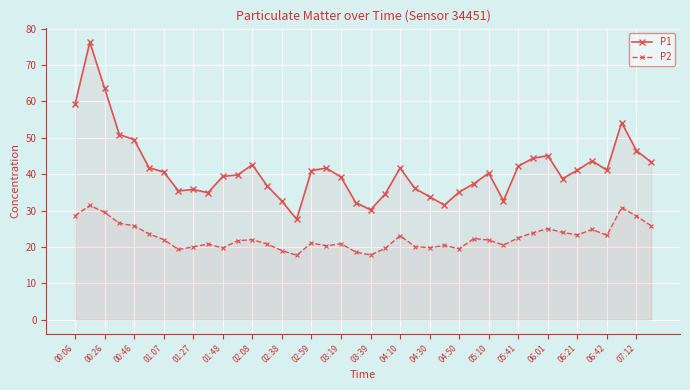

What is the minimum value for P1?

27.6